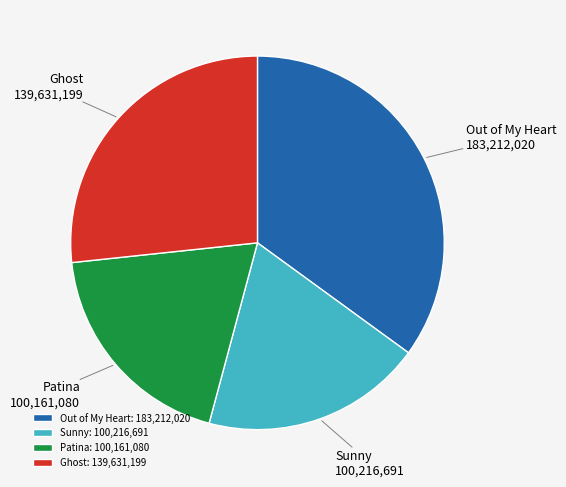

Combined, do Sunny and Ghost account for over 50%?

No